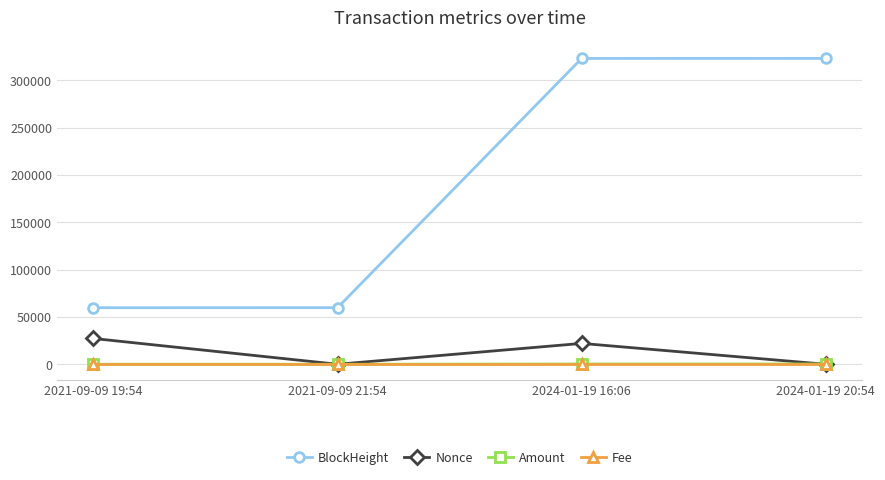

What is the label of the 3rd point from the right?

2021-09-09 21:54